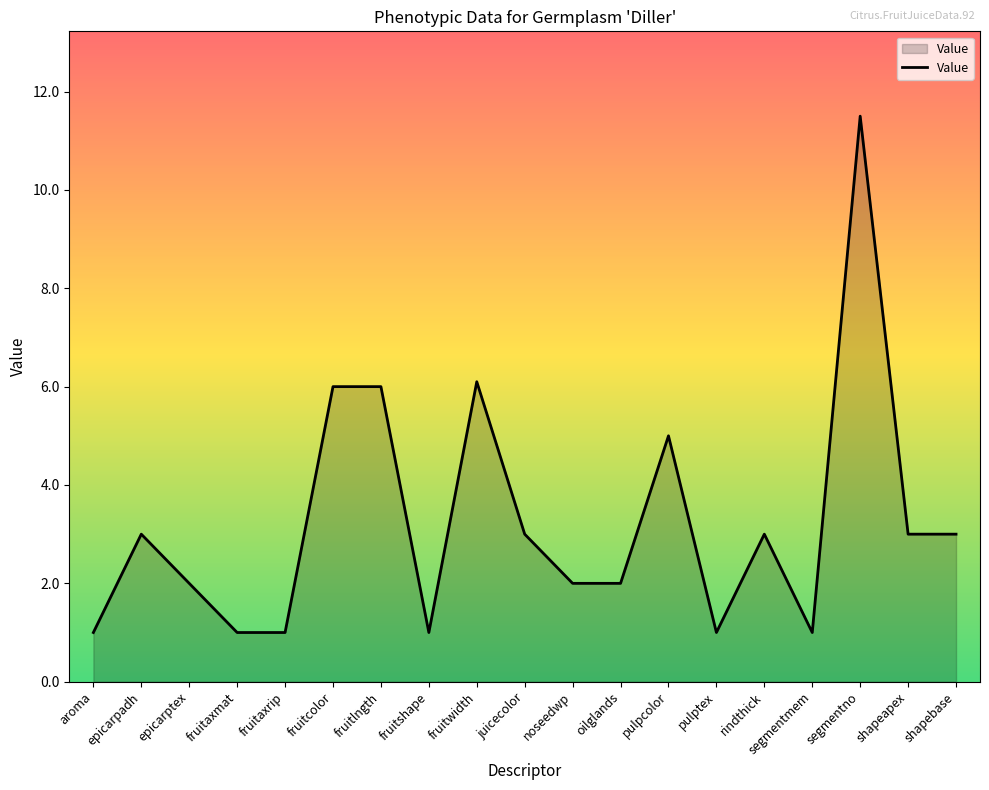

Which has a higher value, shapebase or pulpcolor?

pulpcolor